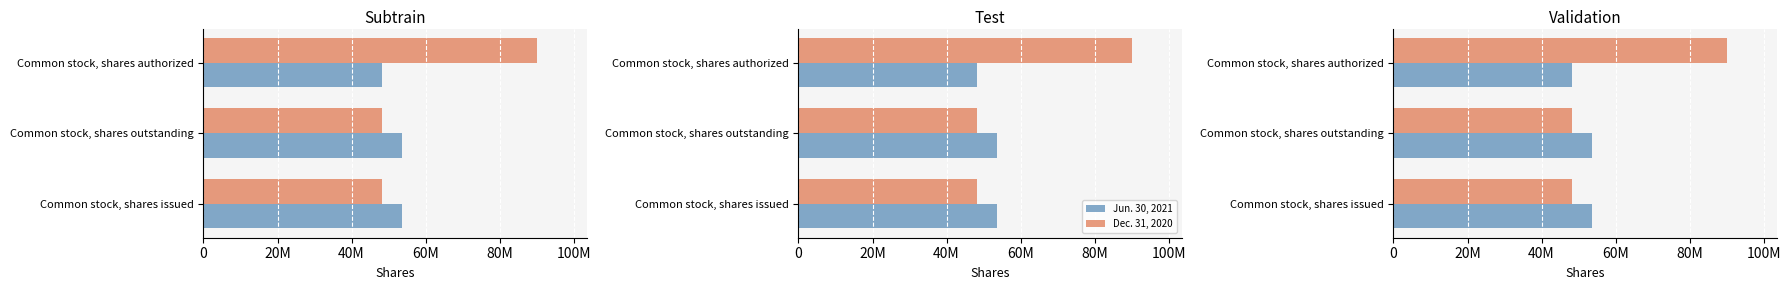

What is the spread (max minus min) of values at Common stock, shares outstanding?

5620764